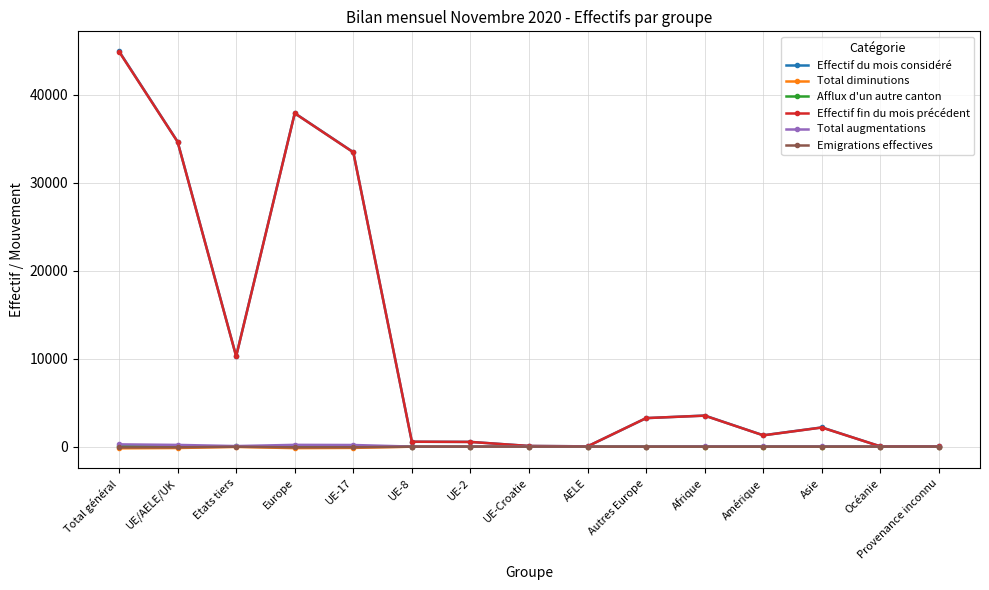

Which series has the largest range (max minus min)?

Effectif du mois considéré